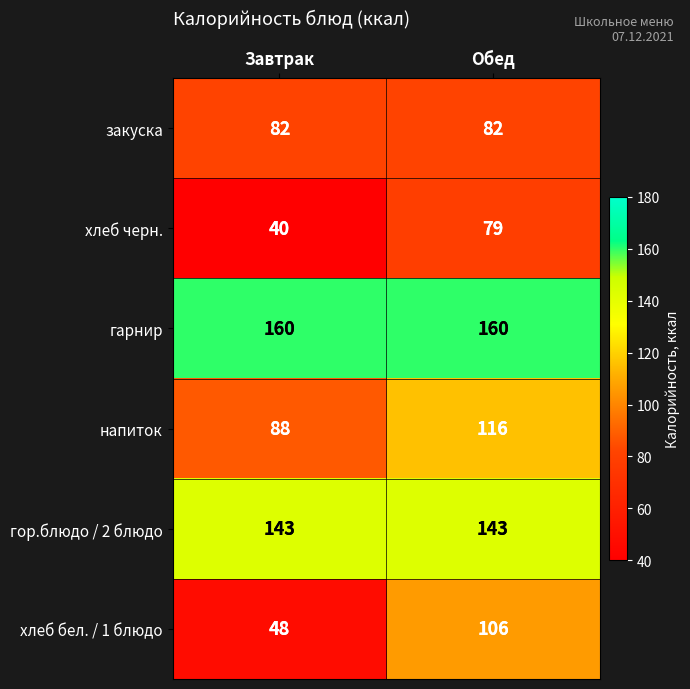

Which label corresponds to the smallest value in the chart?

Завтрак